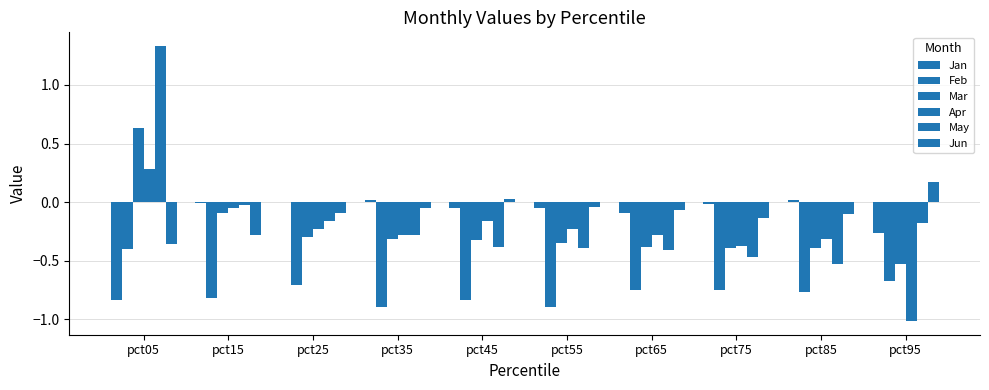

At which category is the sum across all series the highest?

pct05